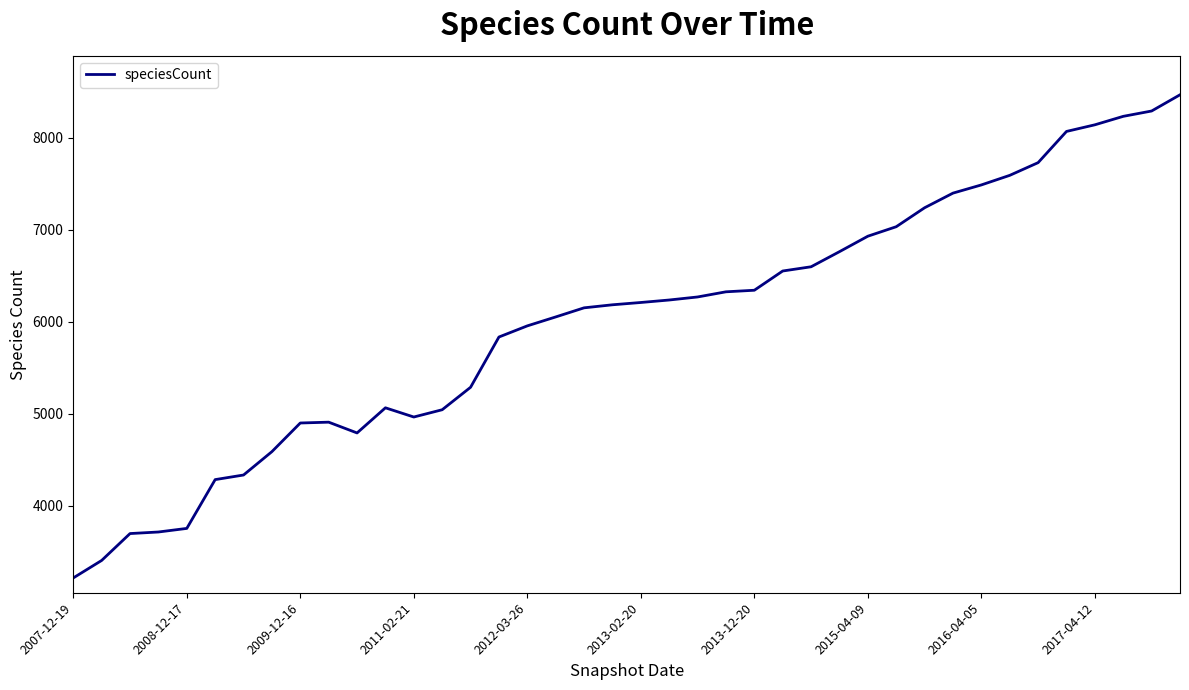

What is the difference between the maximum and minimum values?

5248